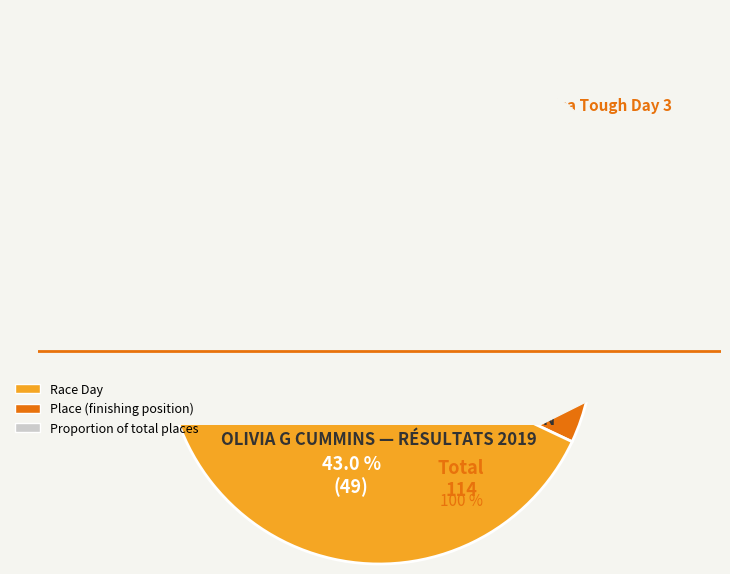

Is there a majority slice in this chart?

Yes